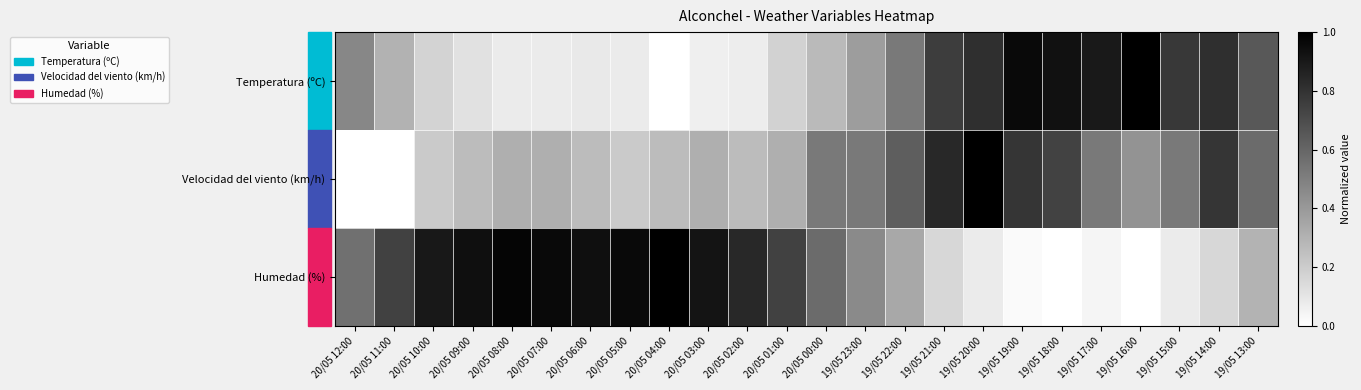

Reading right to left, transcribe all the data shown in this chart.

Temperatura (ºC): 19/05 13:00=0.7	19/05 14:00=0.8	19/05 15:00=0.8	19/05 16:00=1.0	19/05 17:00=0.9	19/05 18:00=0.9	19/05 19:00=1.0	19/05 20:00=0.8	19/05 21:00=0.8	19/05 22:00=0.5	19/05 23:00=0.4	20/05 00:00=0.3	20/05 01:00=0.2	20/05 02:00=0.1	20/05 03:00=0.1	20/05 04:00=0.0	20/05 05:00=0.1	20/05 06:00=0.1	20/05 07:00=0.1	20/05 08:00=0.1	20/05 09:00=0.1	20/05 10:00=0.2	20/05 11:00=0.3	20/05 12:00=0.5
Velocidad del viento (km/h): 19/05 13:00=0.6	19/05 14:00=0.8	19/05 15:00=0.5	19/05 16:00=0.4	19/05 17:00=0.5	19/05 18:00=0.7	19/05 19:00=0.8	19/05 20:00=1.0	19/05 21:00=0.8	19/05 22:00=0.6	19/05 23:00=0.5	20/05 00:00=0.5	20/05 01:00=0.3	20/05 02:00=0.3	20/05 03:00=0.3	20/05 04:00=0.3	20/05 05:00=0.2	20/05 06:00=0.3	20/05 07:00=0.3	20/05 08:00=0.3	20/05 09:00=0.3	20/05 10:00=0.2	20/05 11:00=0.0	20/05 12:00=0.0
Humedad (%): 19/05 13:00=0.3	19/05 14:00=0.2	19/05 15:00=0.1	19/05 16:00=0.0	19/05 17:00=0.0	19/05 18:00=0.0	19/05 19:00=0.0	19/05 20:00=0.1	19/05 21:00=0.2	19/05 22:00=0.3	19/05 23:00=0.5	20/05 00:00=0.6	20/05 01:00=0.7	20/05 02:00=0.8	20/05 03:00=0.9	20/05 04:00=1.0	20/05 05:00=1.0	20/05 06:00=0.9	20/05 07:00=1.0	20/05 08:00=1.0	20/05 09:00=0.9	20/05 10:00=0.9	20/05 11:00=0.7	20/05 12:00=0.6